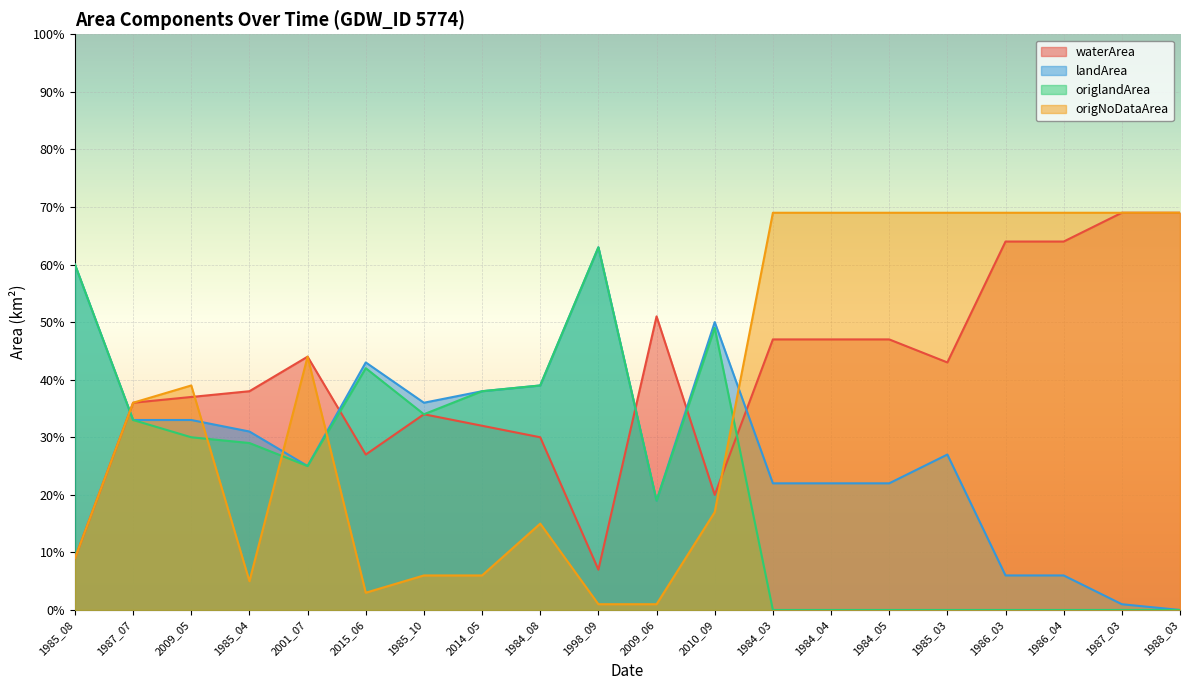

Is the value of origNoDataArea at 2001_07 greater than the value of waterArea at 1986_04?

No